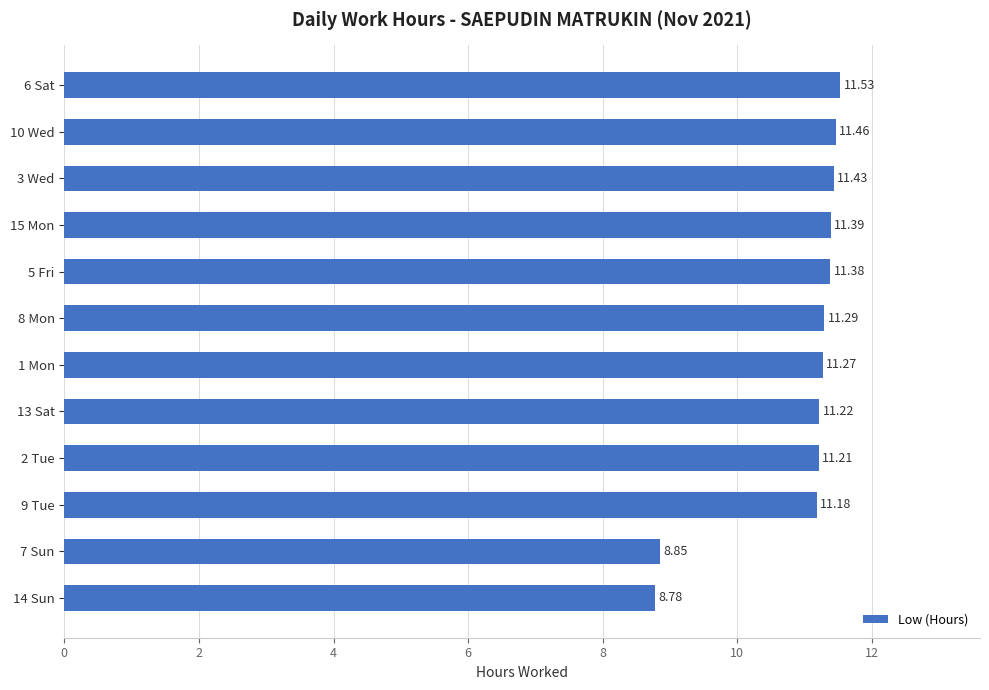

What is the sum of the values at 8 Mon and 7 Sun?

20.1